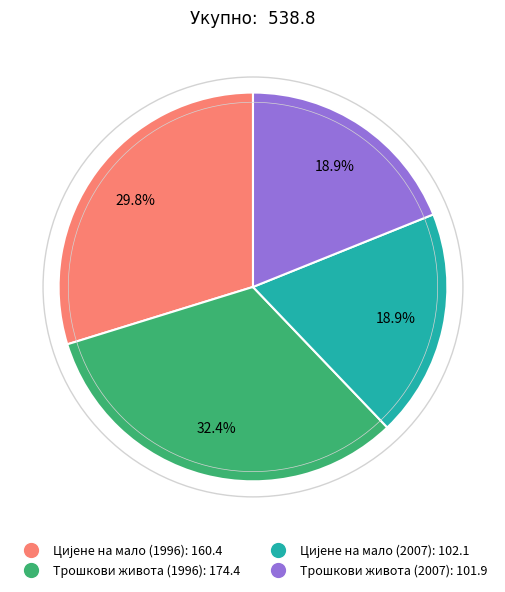

Count the number of slices in the pie.

4